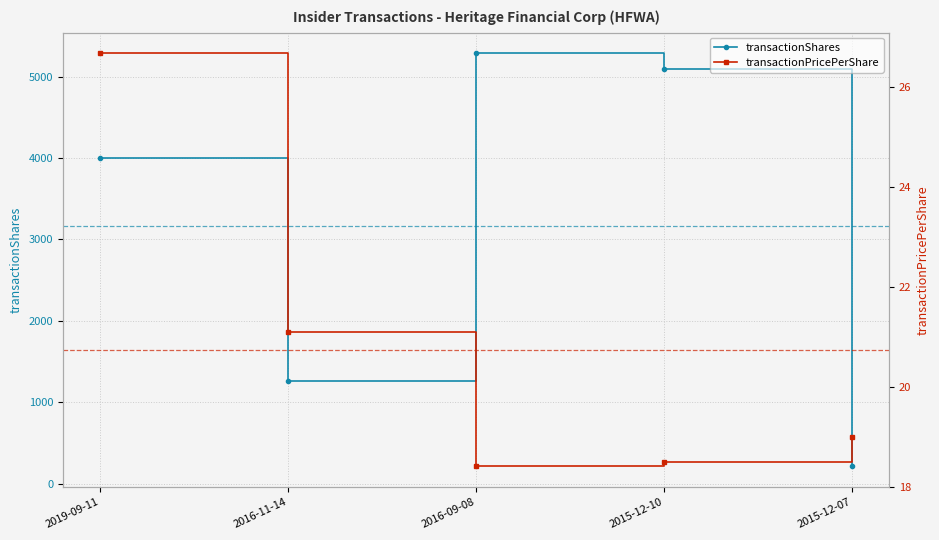

Where is the first local minimum for transactionPricePerShare?

2016-09-08